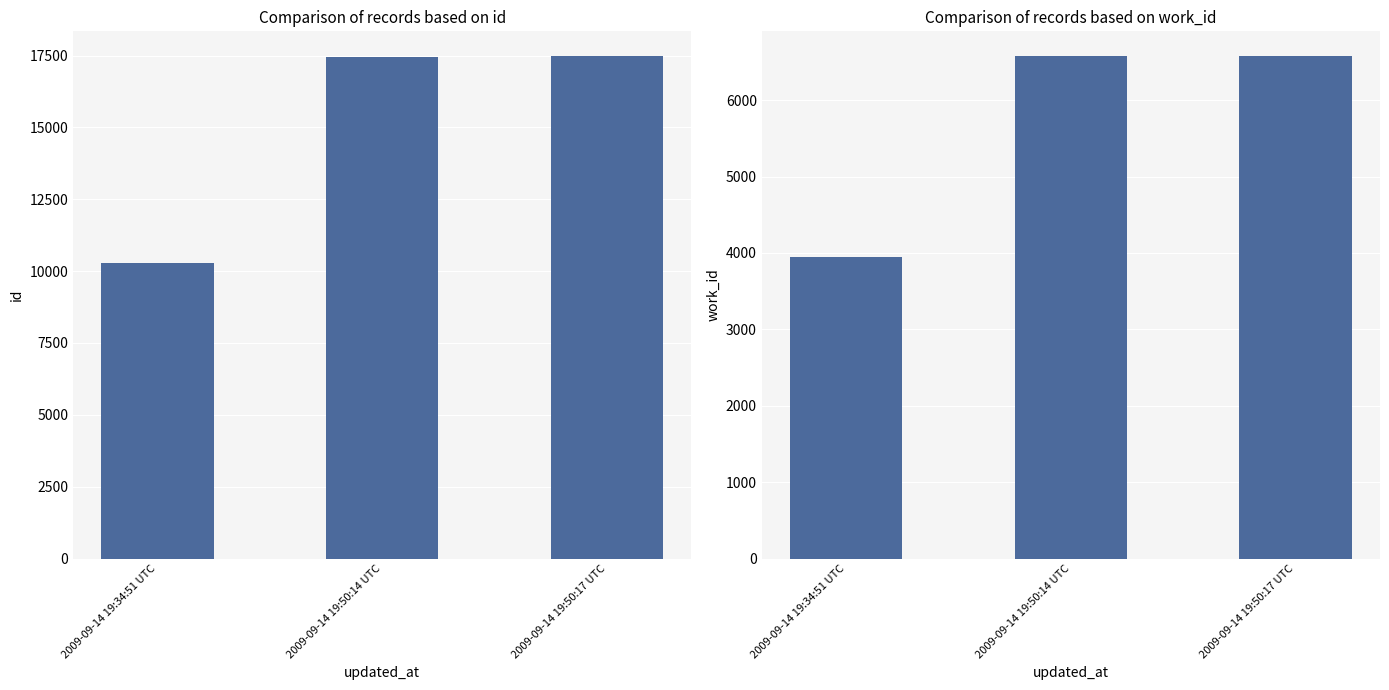

Is it true that work_id equals 6572 at 2009-09-14 19:50:17 UTC?

True